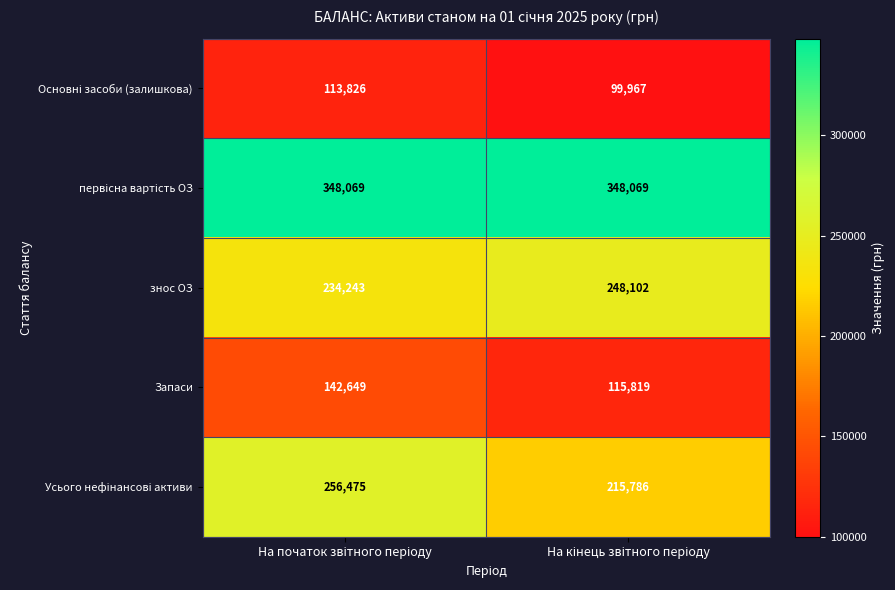

What is the minimum value for Запаси?

115819